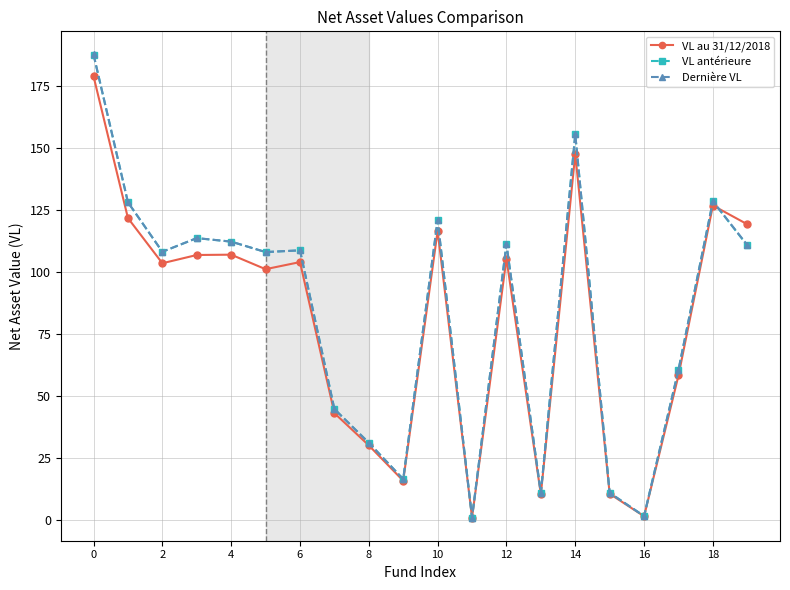

What is the value of the VL au 31/12/2018 point at the 15th from the left?

147.6